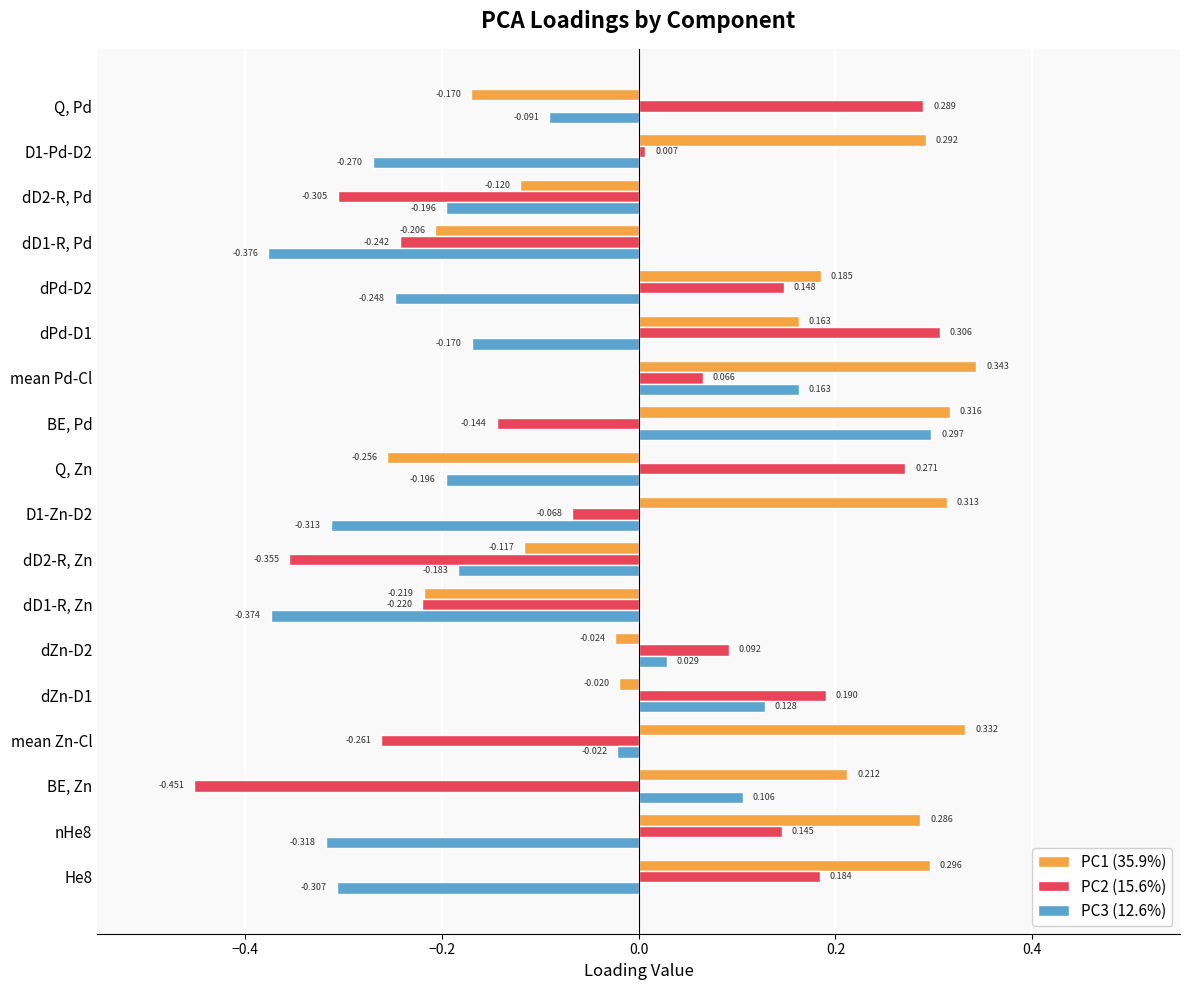

How many categories are shown in the chart?

18